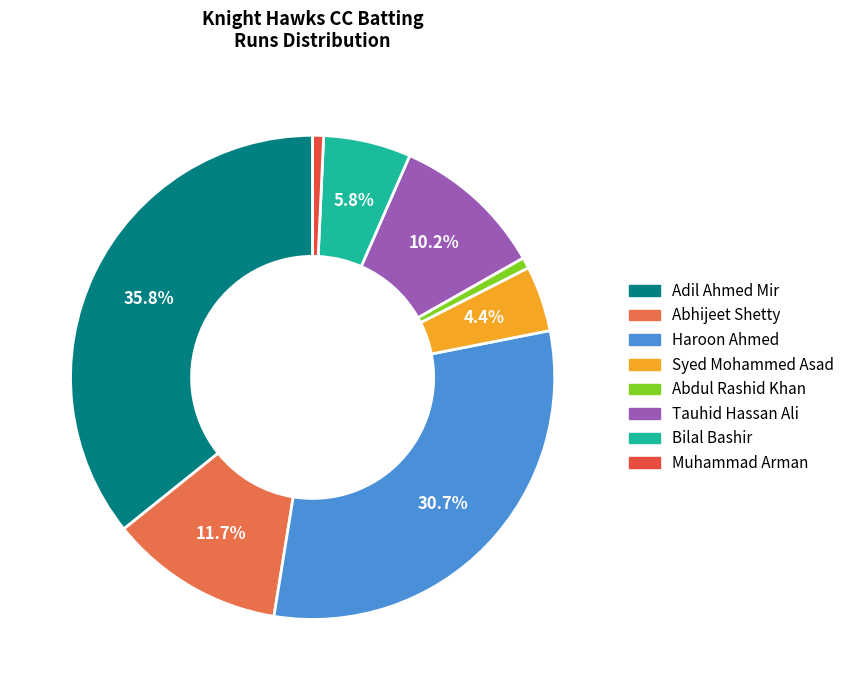

To the nearest percent, what is the difference between the largest and smallest slice percentages?

35%